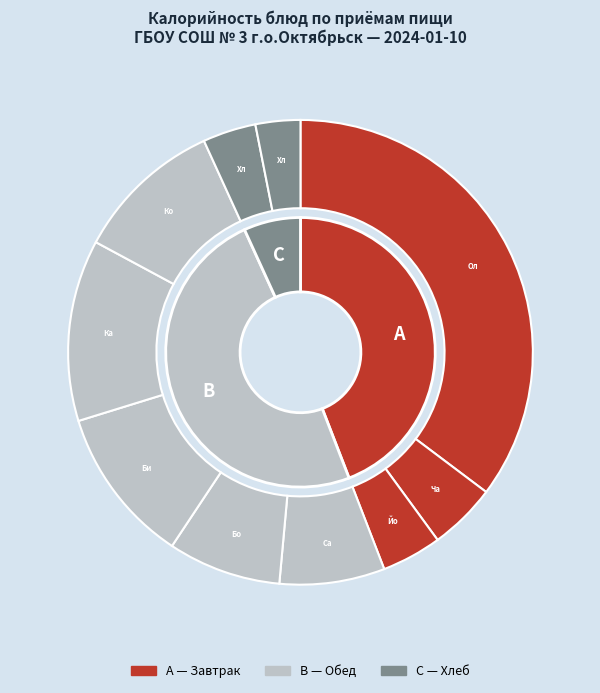

To the nearest percent, what is the difference between the largest and smallest slice percentages?

32%